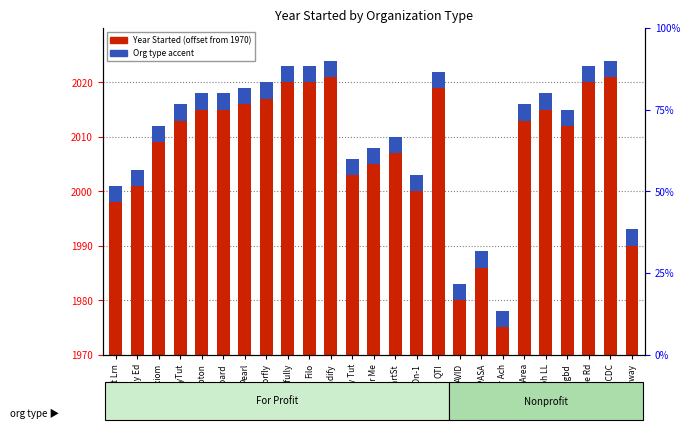

What is the average value of the Org type indicator series?

3